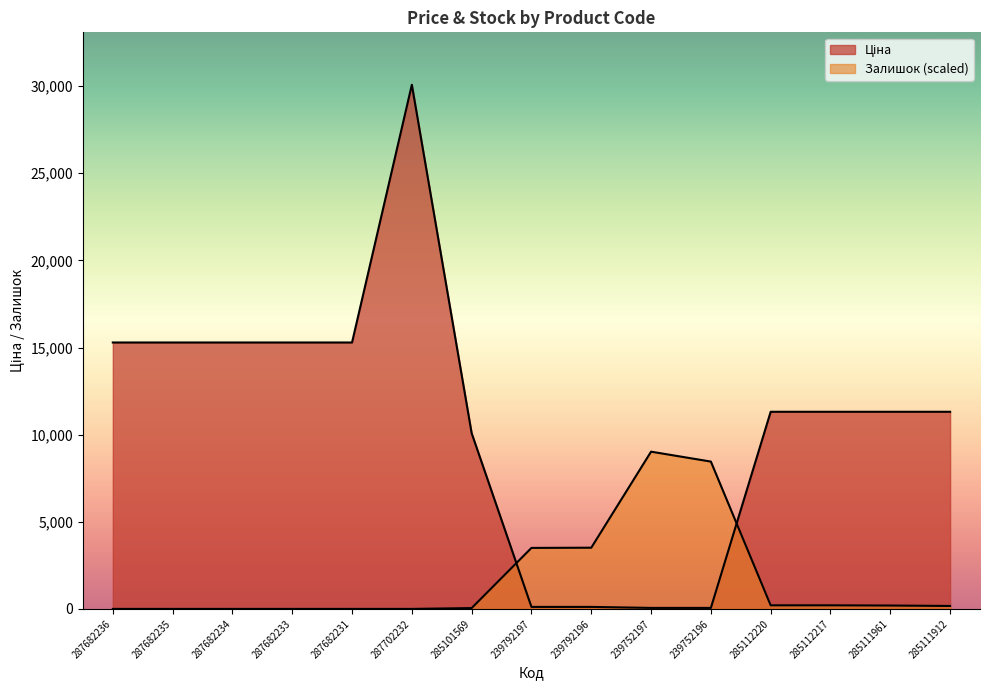

Rank the series by their average value, from highest to lowest.

Ціна, Залишок